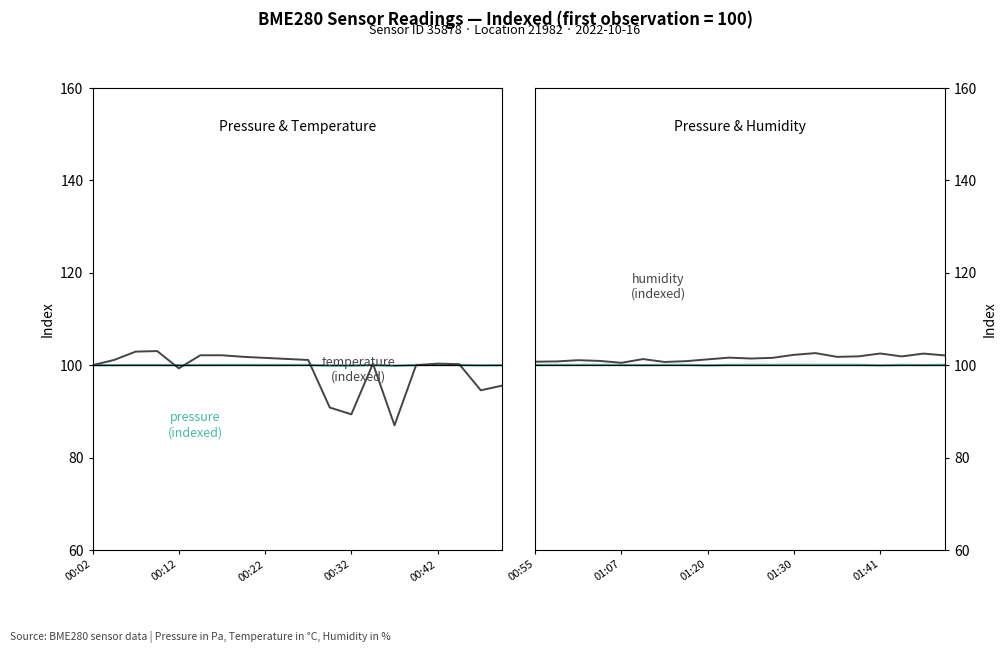

True or false: pressure has more than 2 interior local peaks.

True